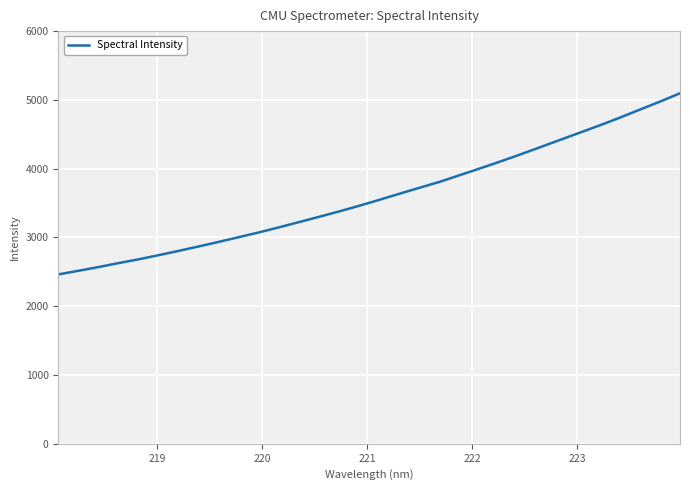

What is the minimum value shown in the chart?

2463.0